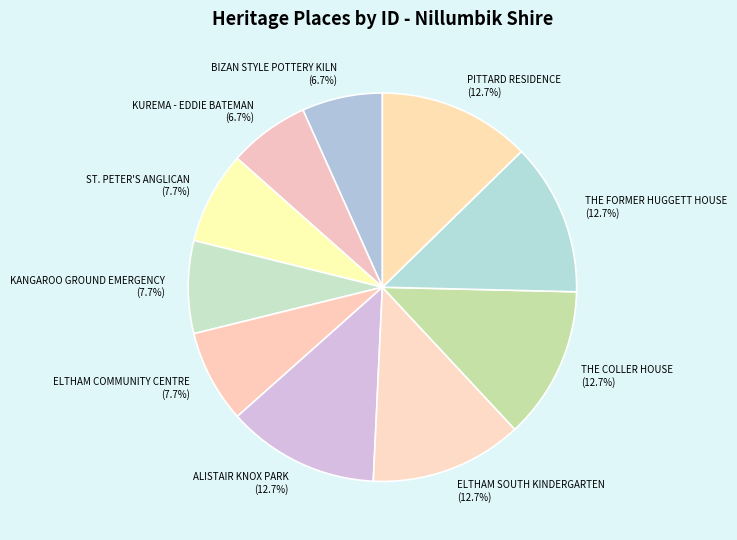

To the nearest percent, what percentage of the pie is BIZAN STYLE POTTERY KILN?

7%